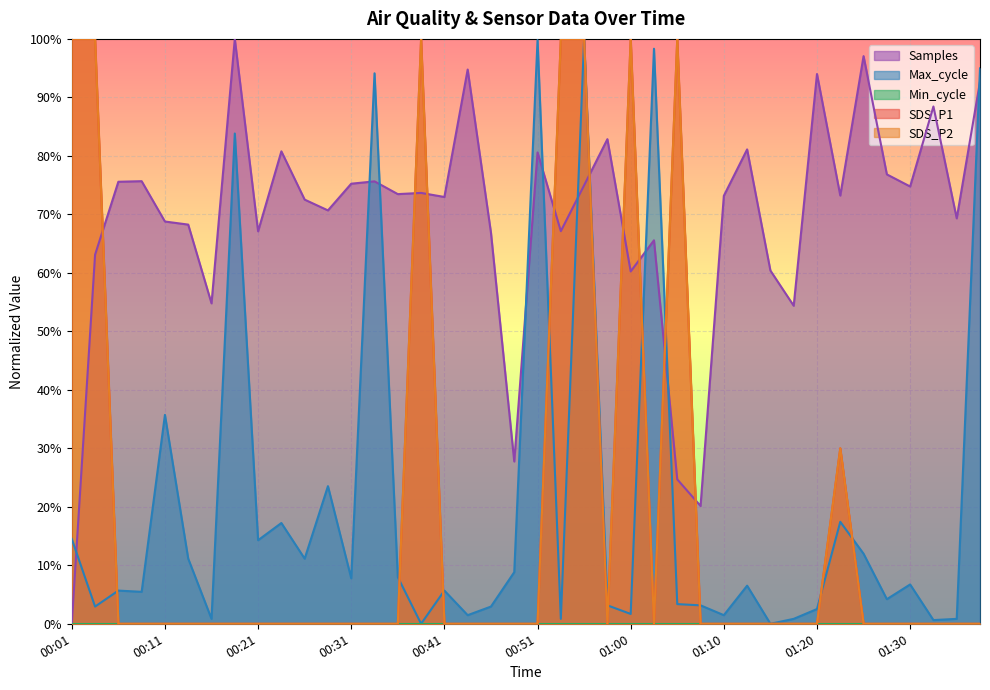

Which label corresponds to the largest value in the chart?

00:01